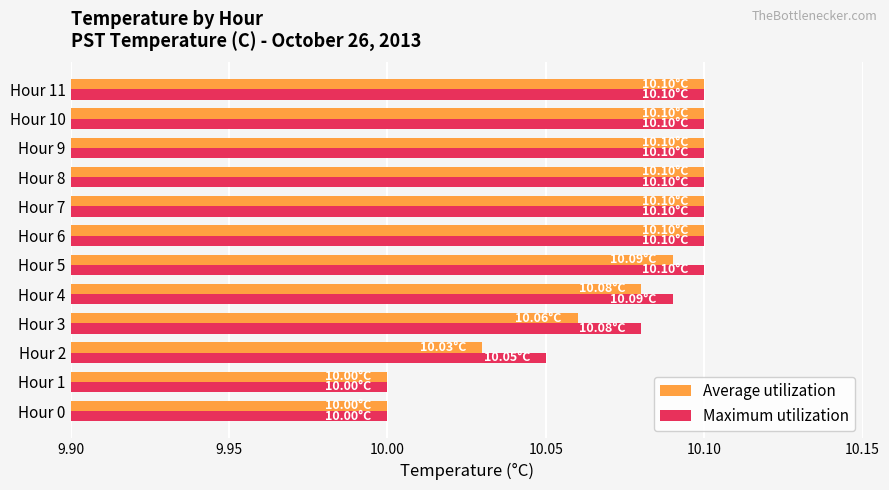

Rank the series at Hour 2 from lowest to highest value.

Average utilization, Maximum utilization